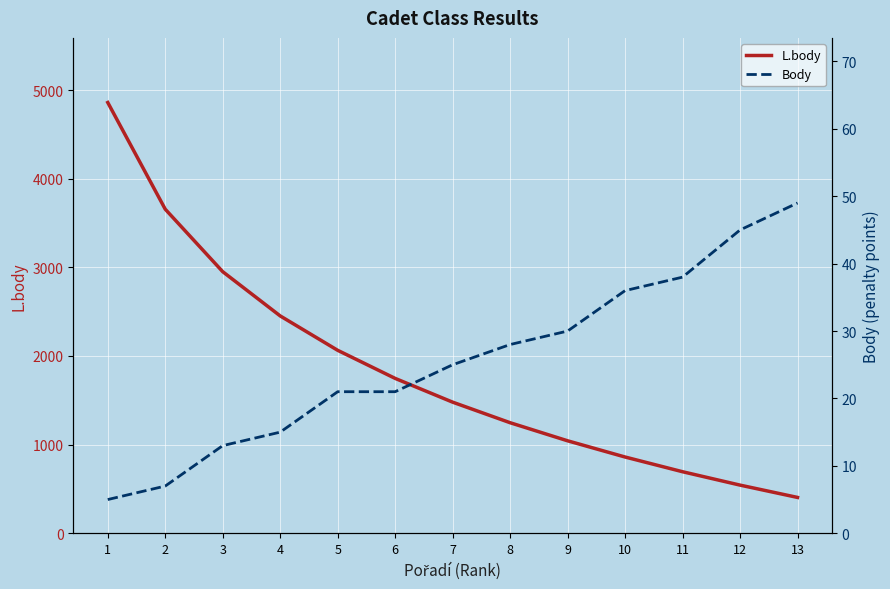

What is the minimum value for Body?

5